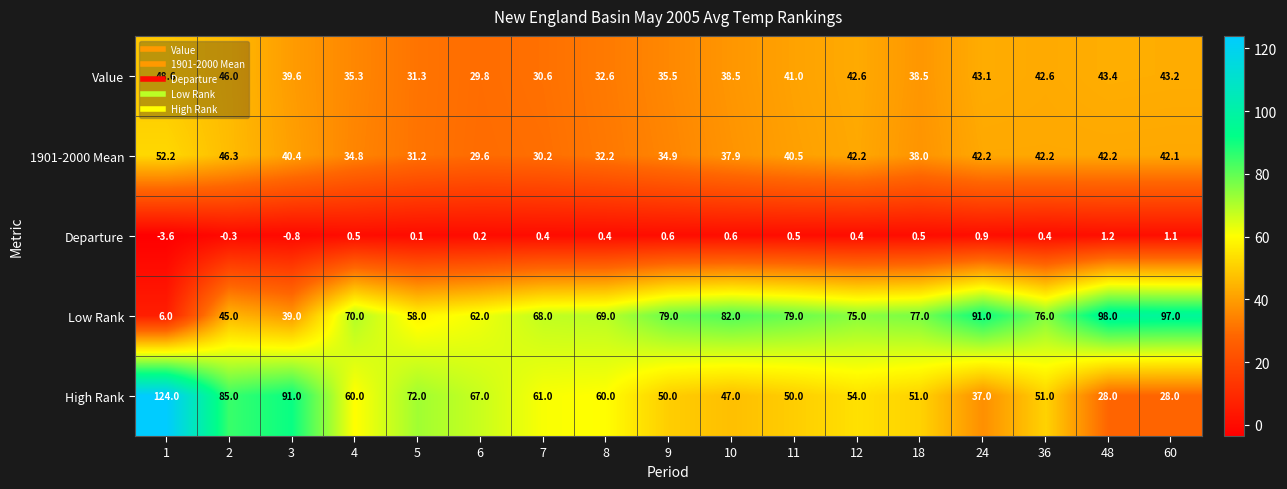

What is the difference between the High Rank values at 5 and 36?

21.0